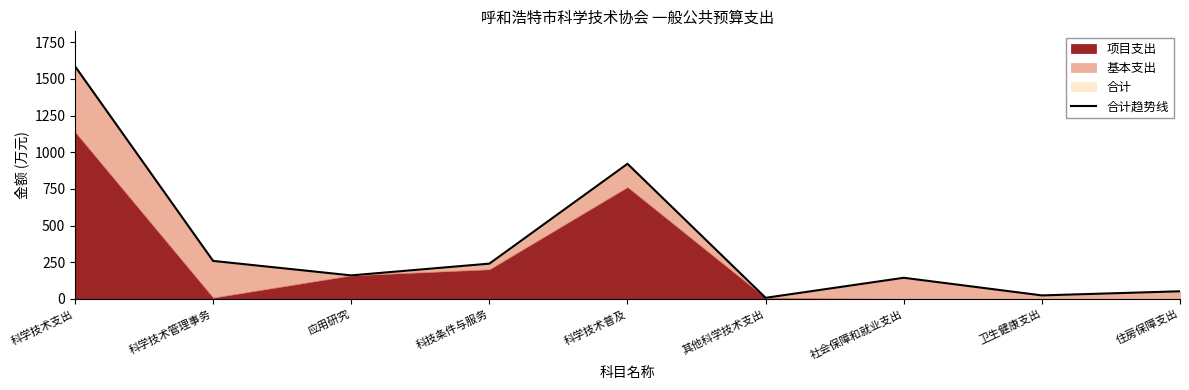

What is the greatest value displayed?

1586.8